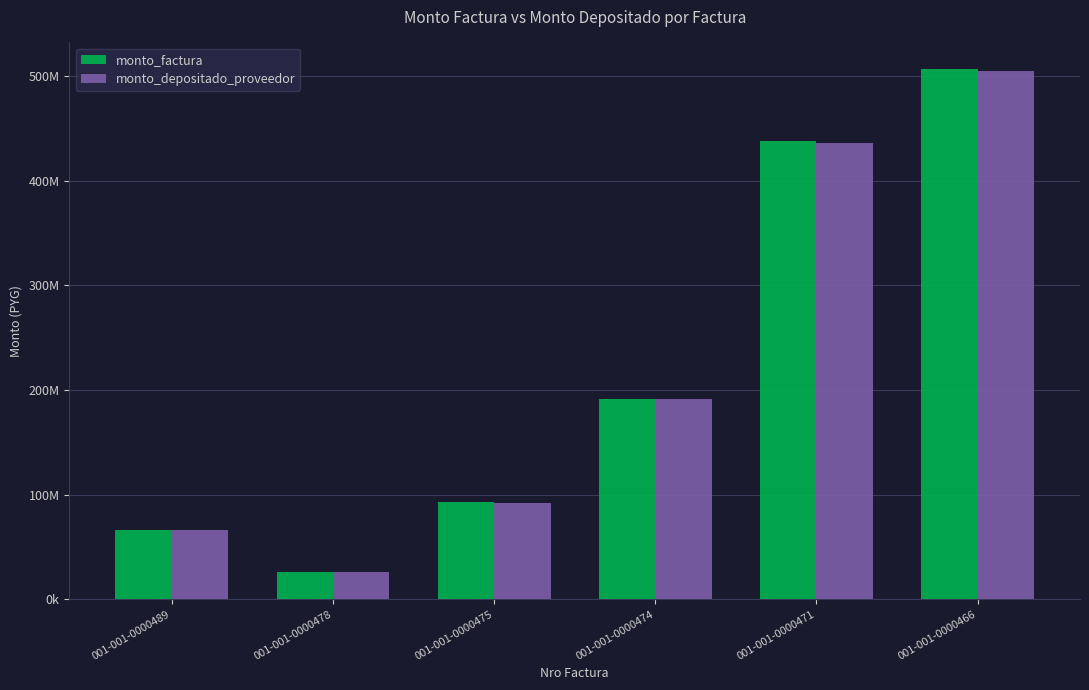

True or false: monto_depositado_proveedor has a value of 65672931 at 001-001-0000489.

True